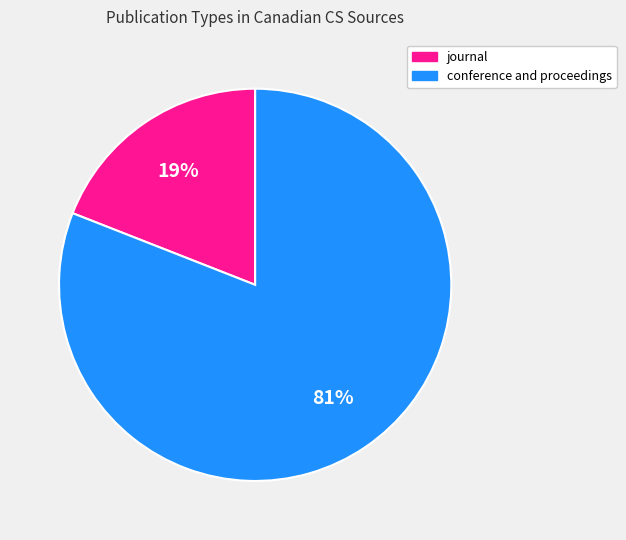

What is the majority slice?

conference and proceedings